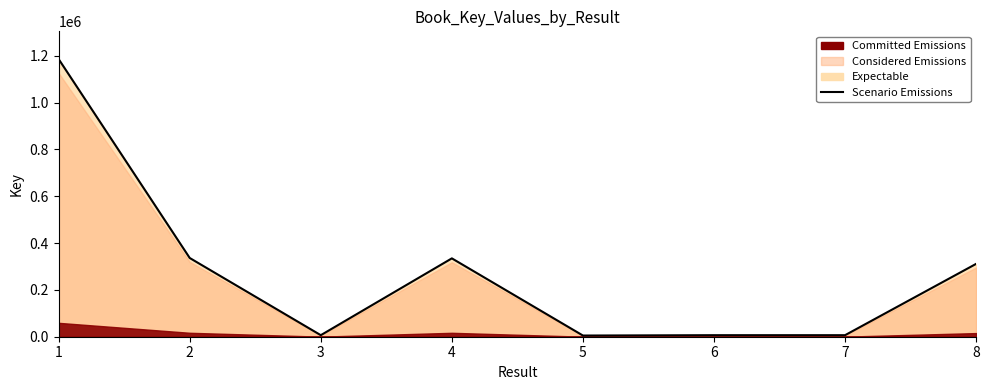

What is the difference between the maximum and minimum values?

1181089